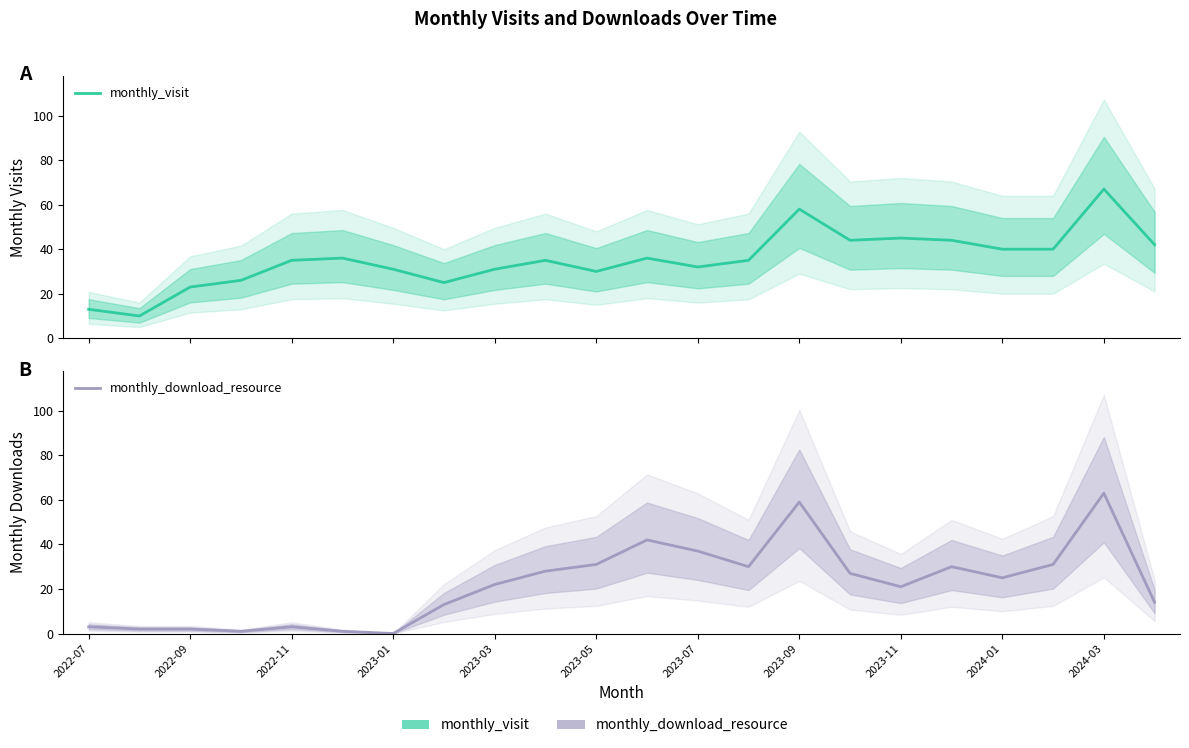

True or false: monthly_download_resource has a value of 0 at 2023-01.

False